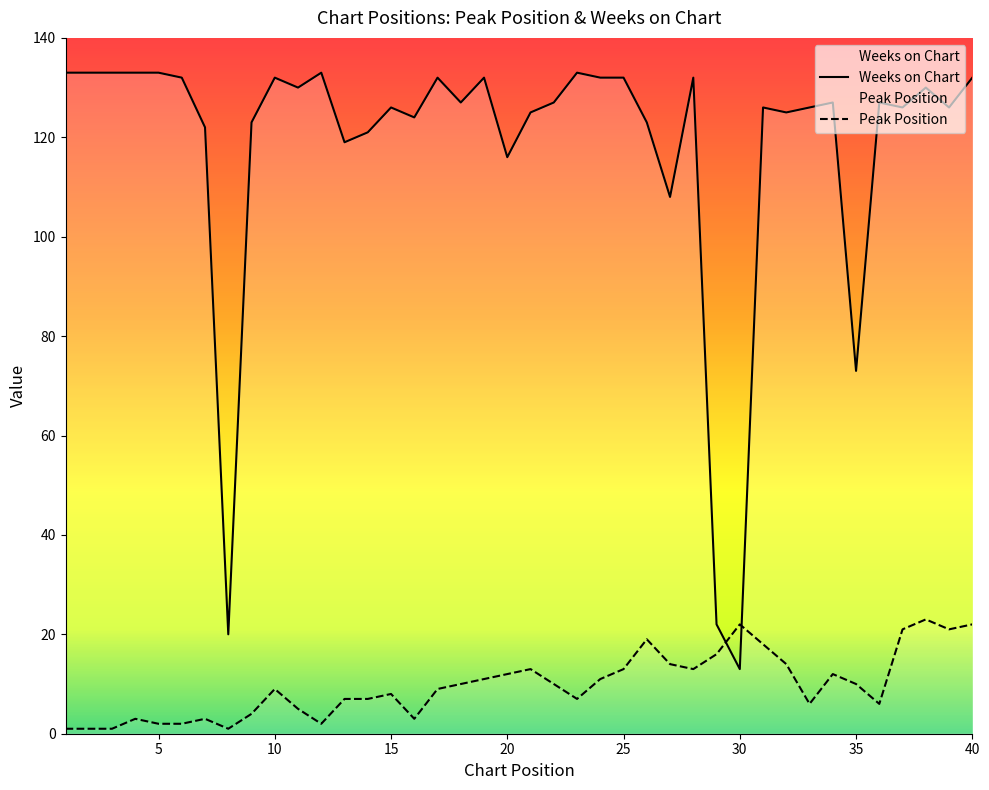

At which label is Peak Position closest to 12?

20